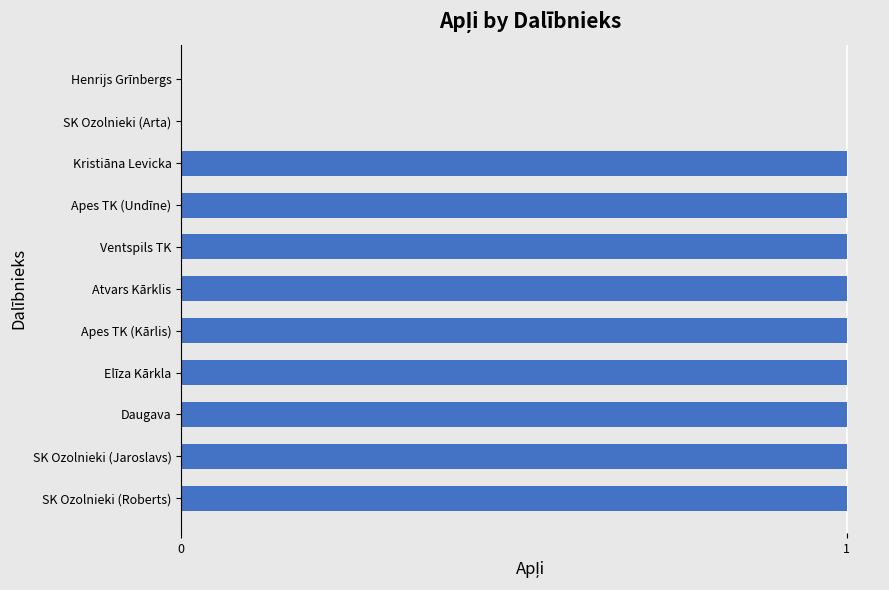

Reading bottom to top, extract all data points from this chart.

SK Ozolnieki (Roberts)=1	SK Ozolnieki (Jaroslavs)=1	Daugava=1	Elīza Kārkla=1	Apes TK (Kārlis)=1	Atvars Kārklis=1	Ventspils TK=1	Apes TK (Undīne)=1	Kristiāna Levicka=1	SK Ozolnieki (Arta)=0	Henrijs Grīnbergs=0